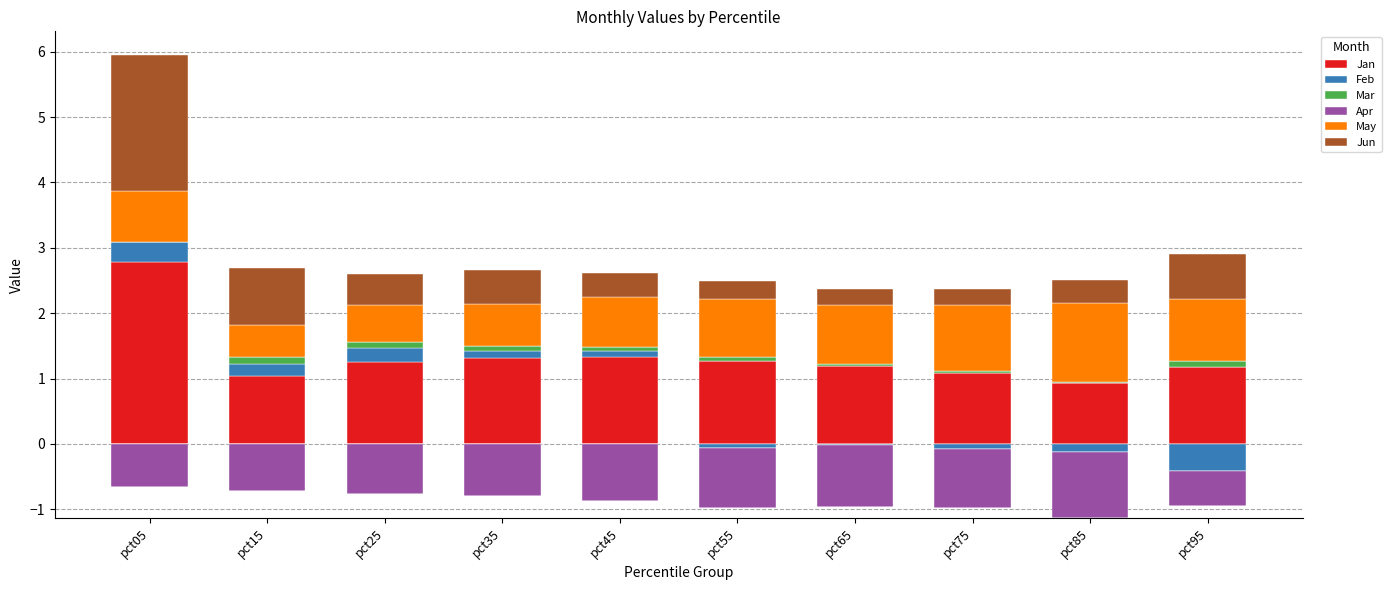

What is the sum of the Jan values at pct95 and pct15?

2.2